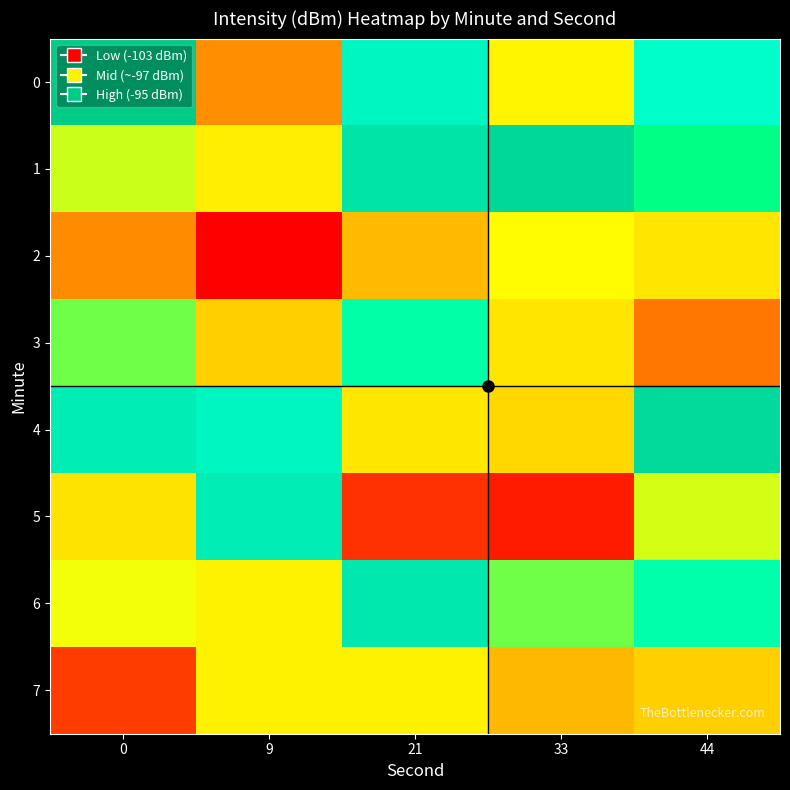

At which category is the sum across all series the highest?

44